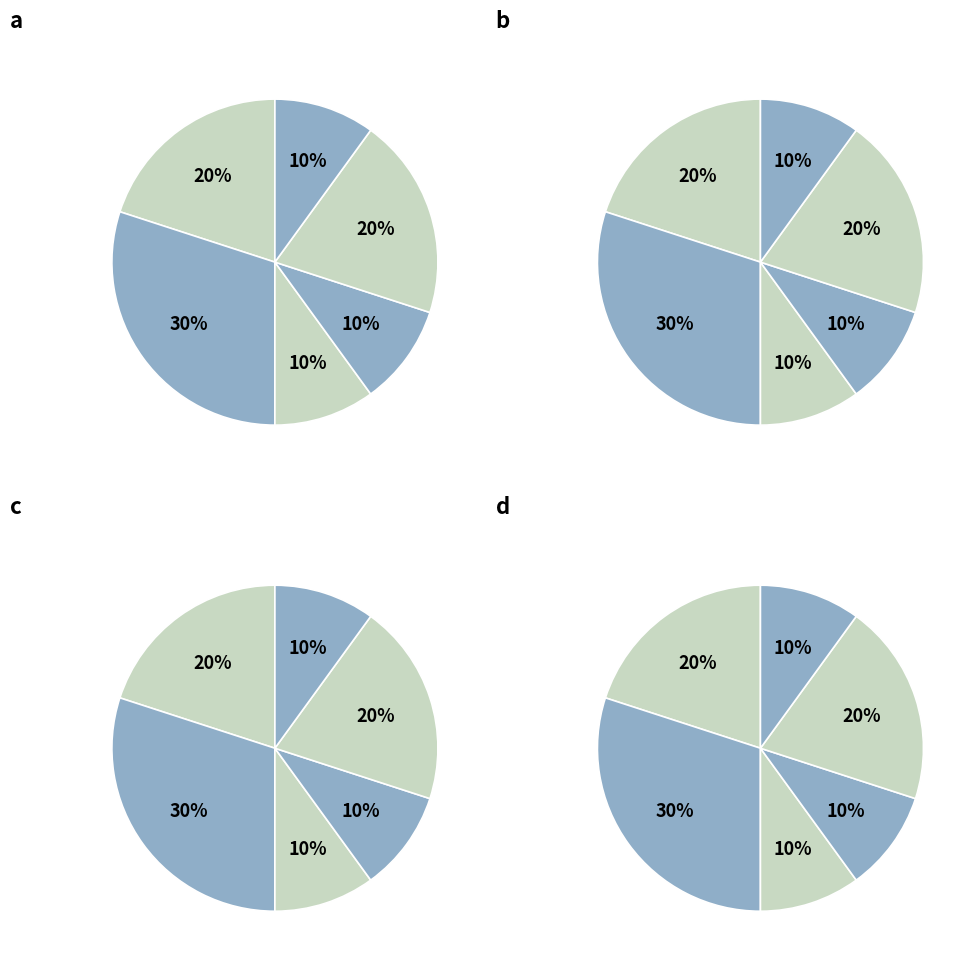

What percentage is NOT represented by WASHING?

90.0%